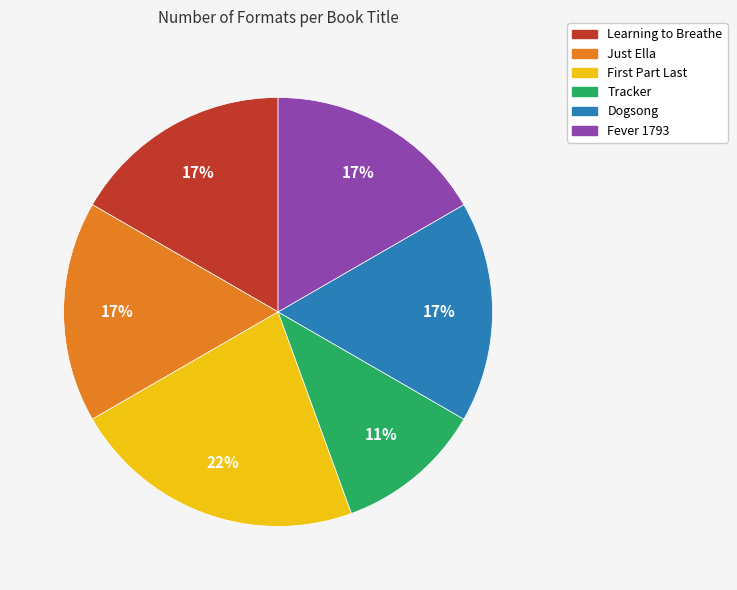

True or false: Tracker accounts for 20% of the total.

False